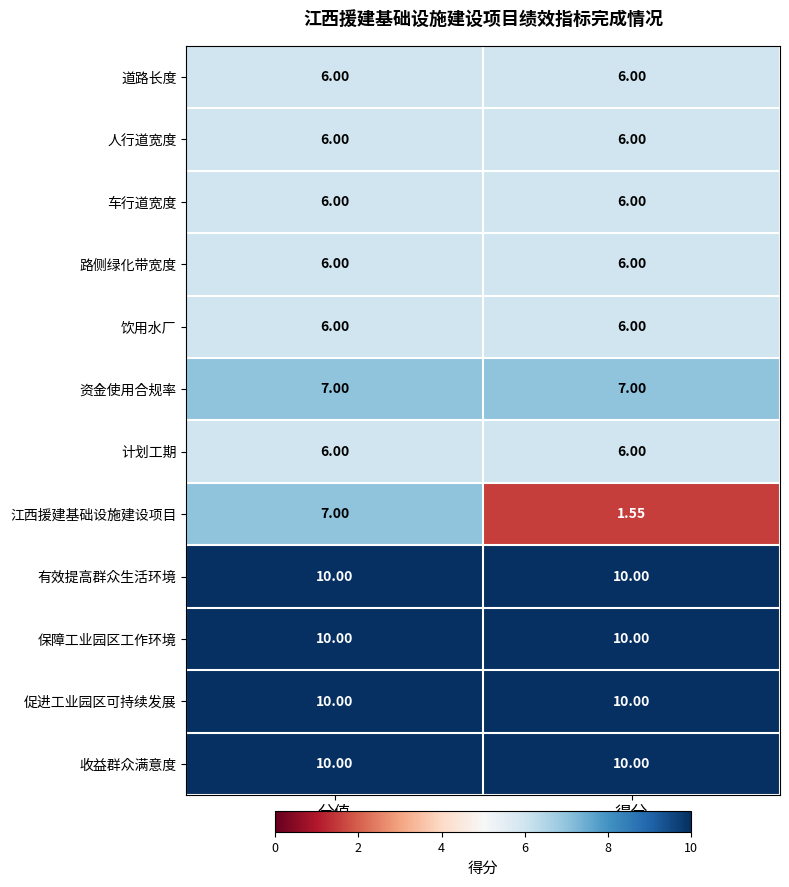

Which category has the lowest value across all series?

得分